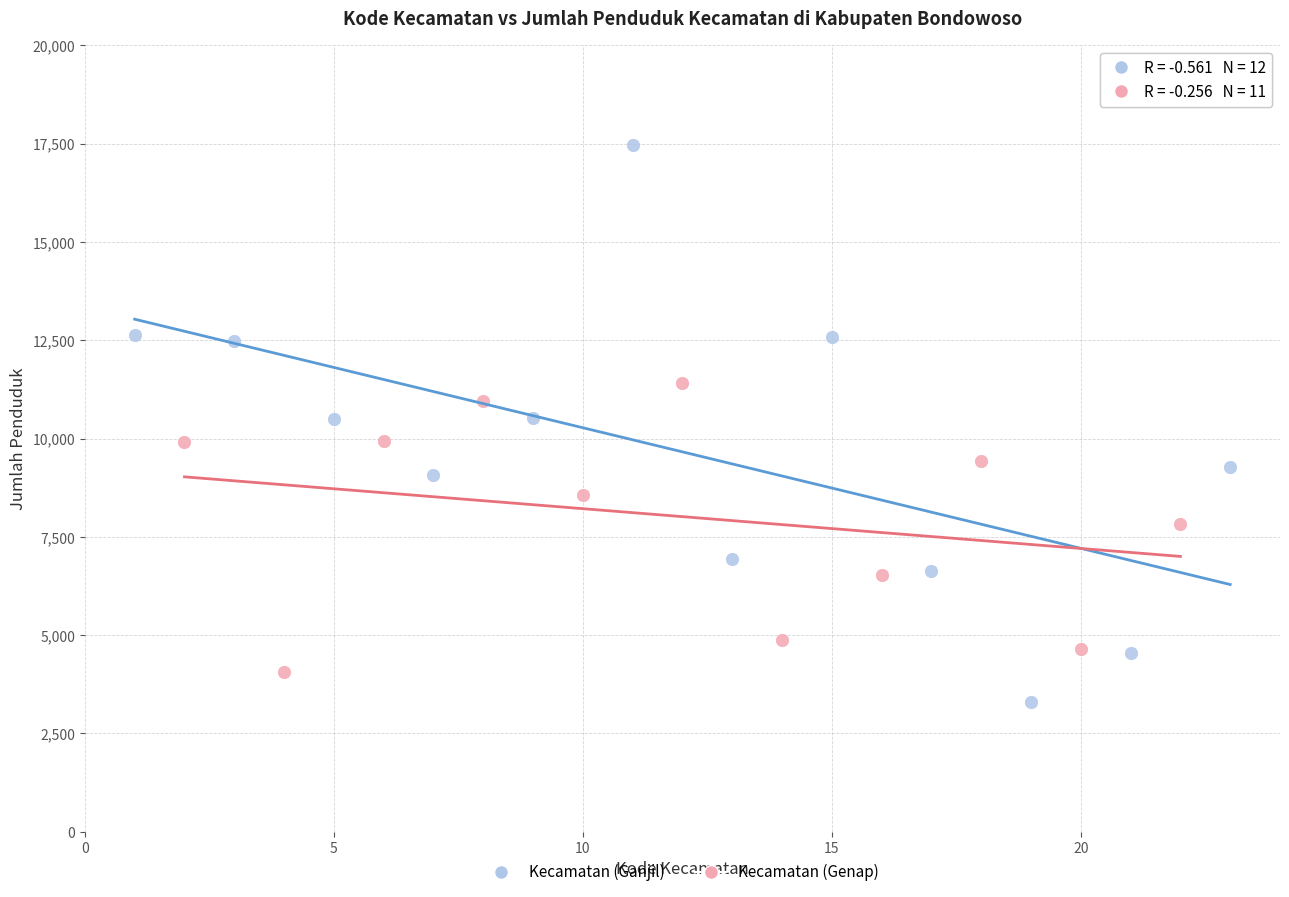

Which series has the widest spread of Y values?

Kecamatan (Ganjil)